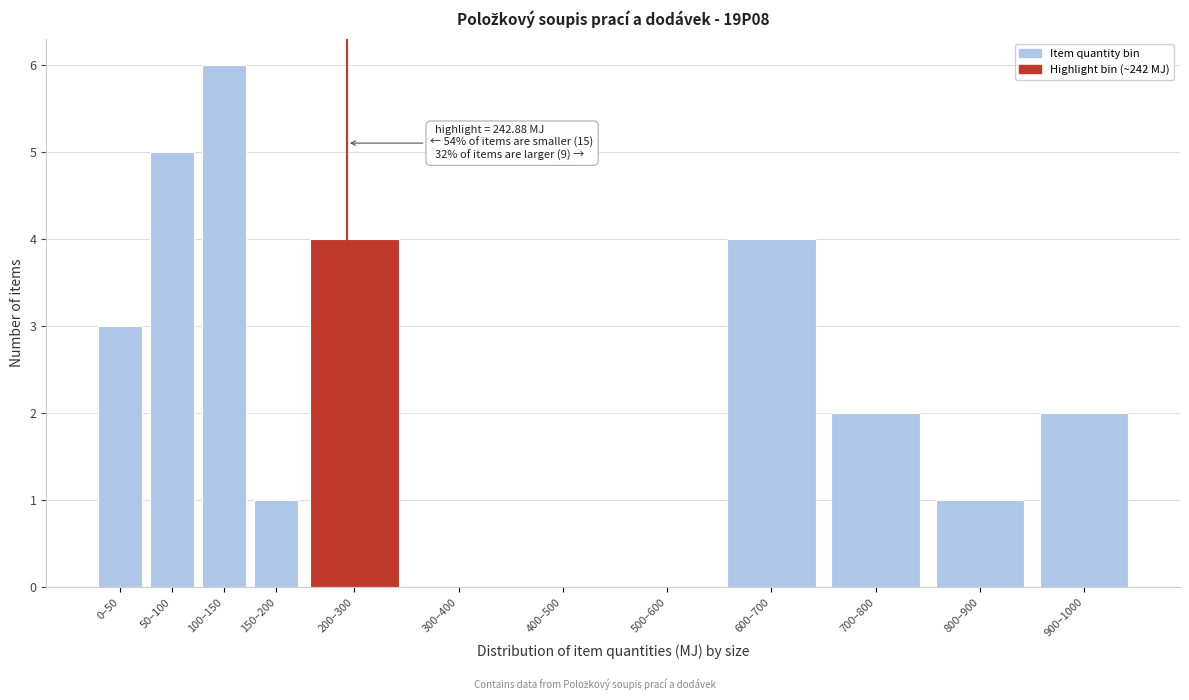

Reading right to left, transcribe all the data shown in this chart.

900–1000=2	800–900=1	700–800=2	600–700=4	500–600=0	400–500=0	300–400=0	200–300=4	150–200=1	100–150=6	50–100=5	0–50=3